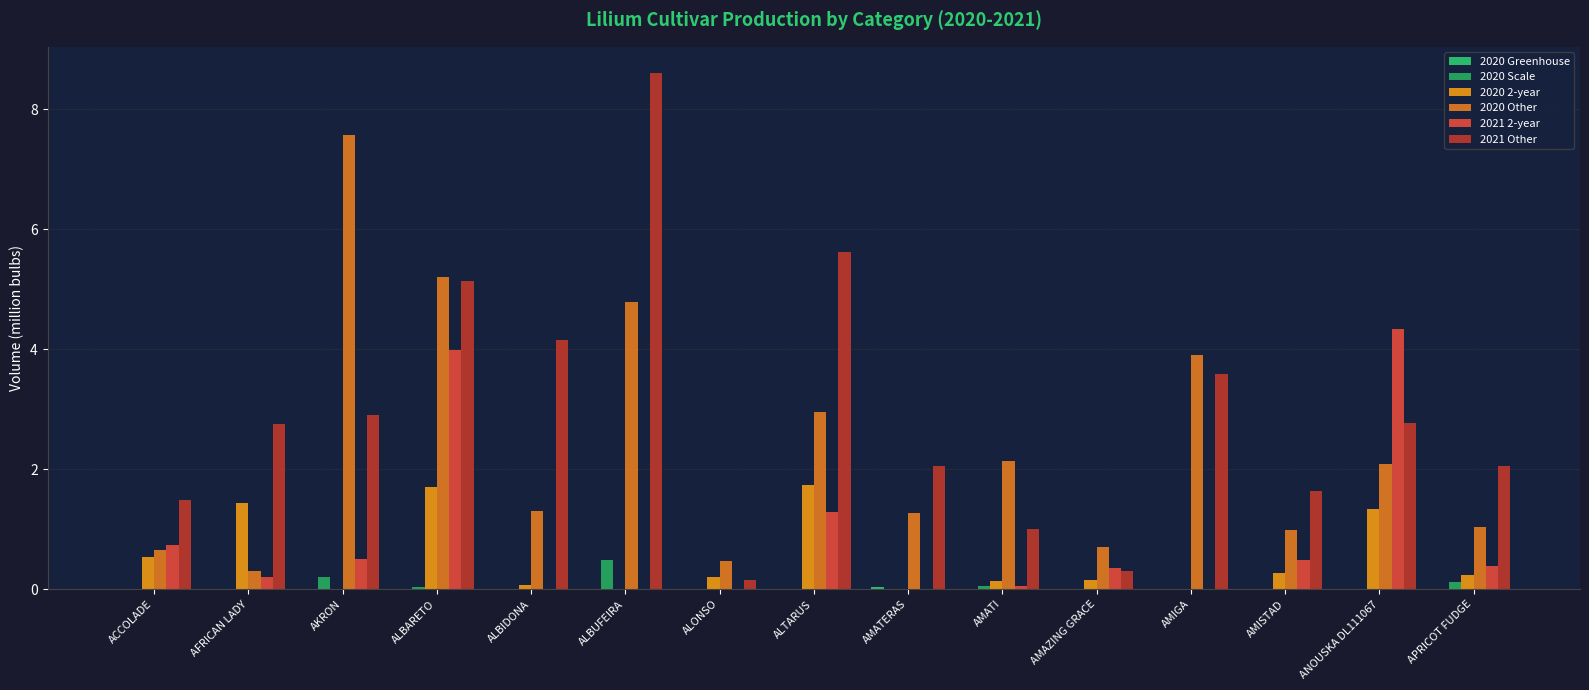

The value of 2021 Other at AMIGA is 3.6. True or false?

True